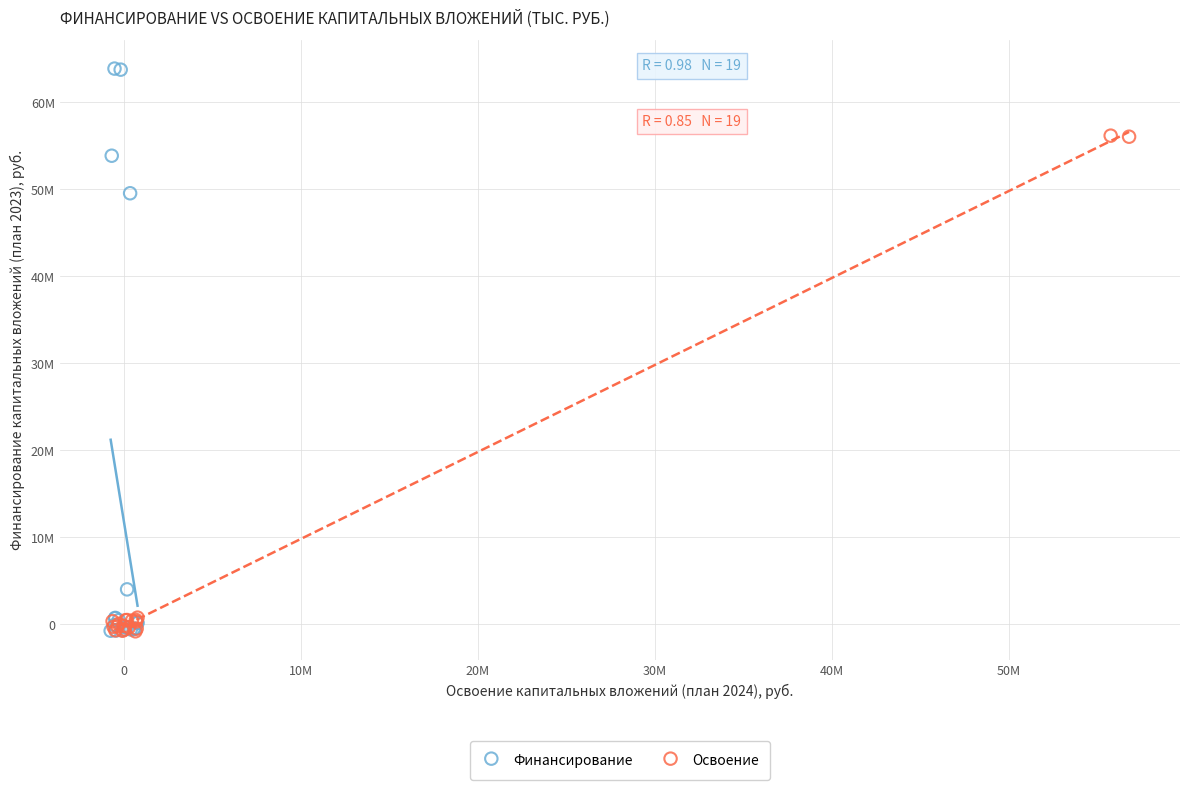

What are all the series names shown in the legend?

Финансирование, Освоение